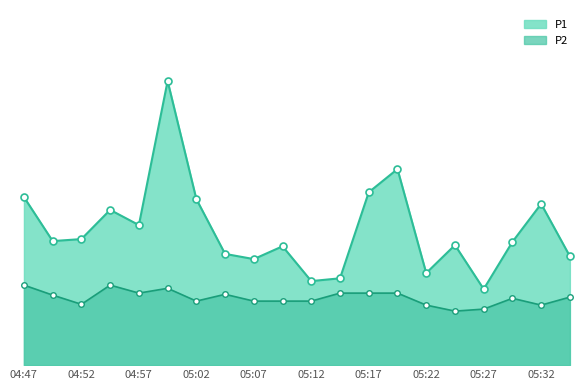

Where does the P1 series first go above 3?

04:47